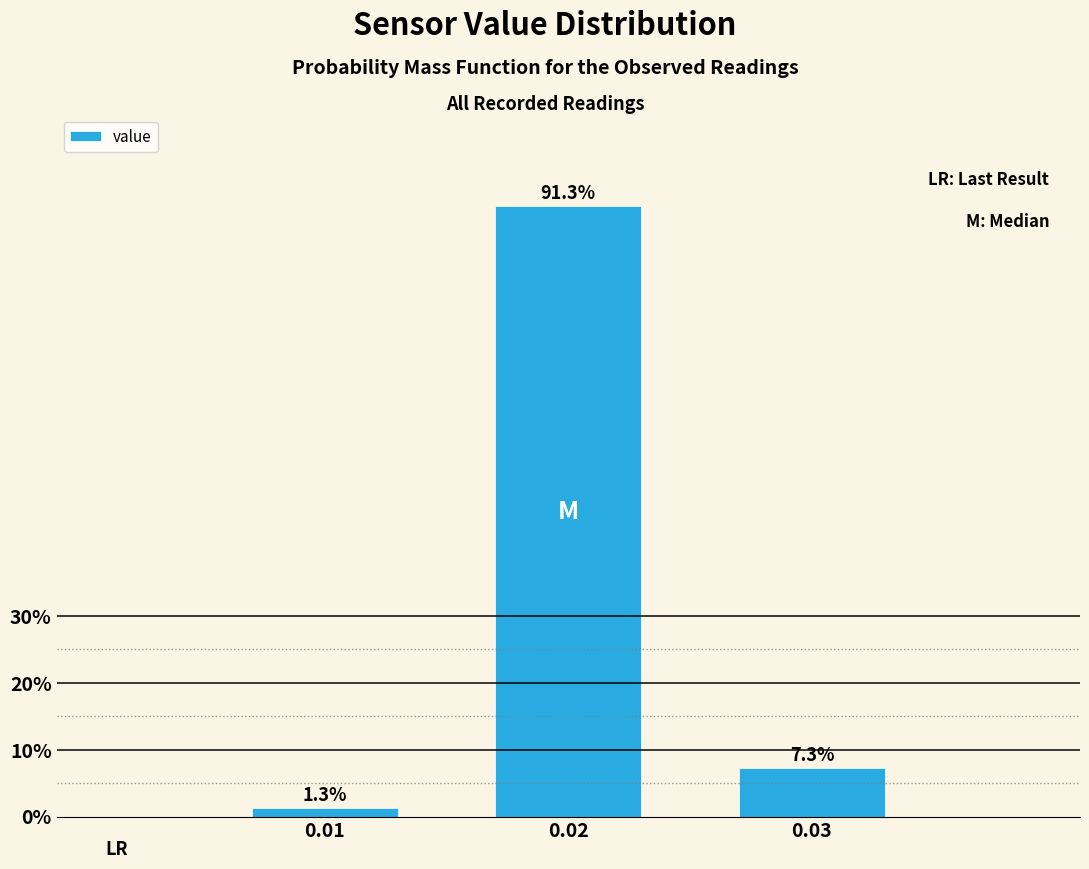

Reading left to right, what are all the values shown in this chart?

1.3	91.3	7.3